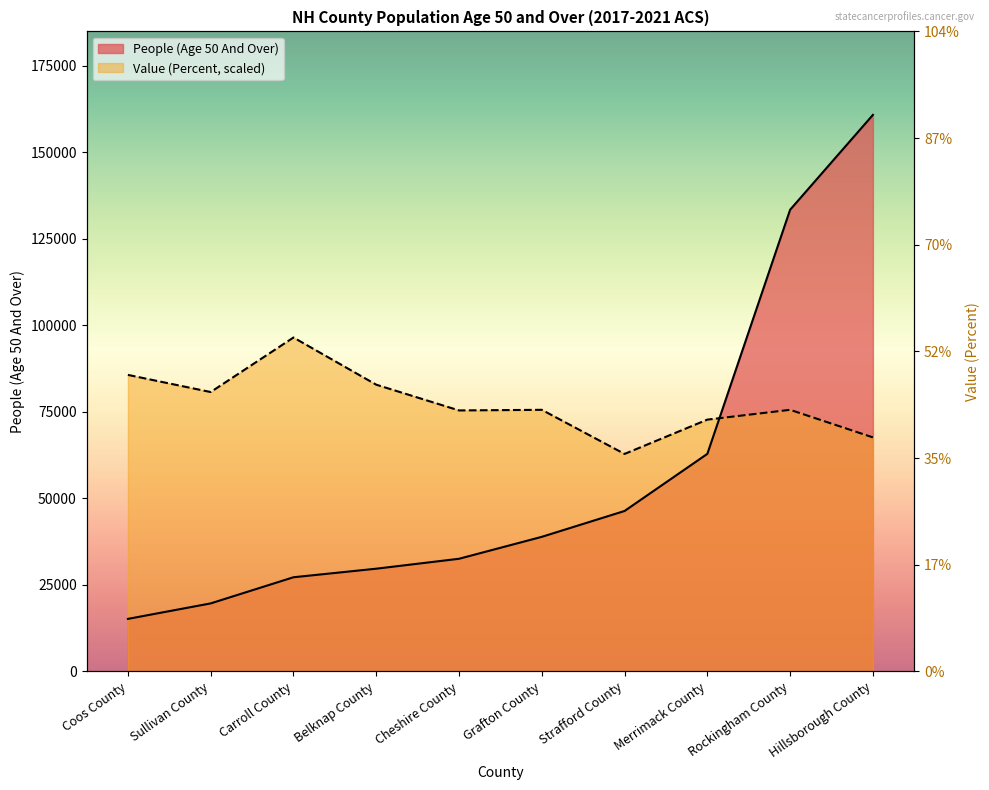

The People (Age 50 And Over) series shows 46369.0 at Strafford County. True or false?

True